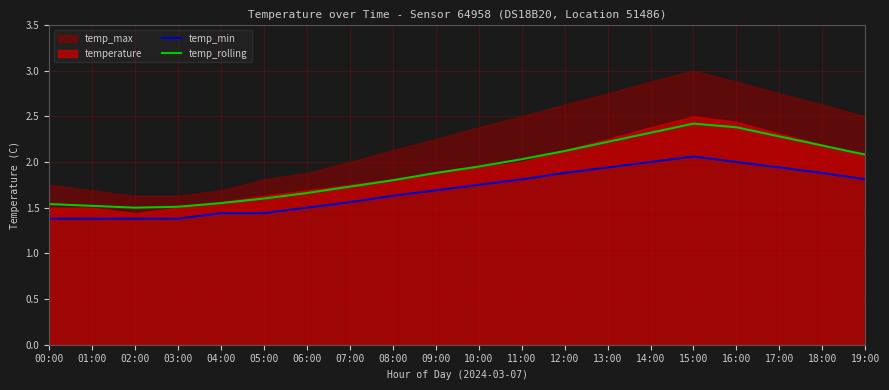

The temp_rolling series shows 0.8 at 00:00. True or false?

False